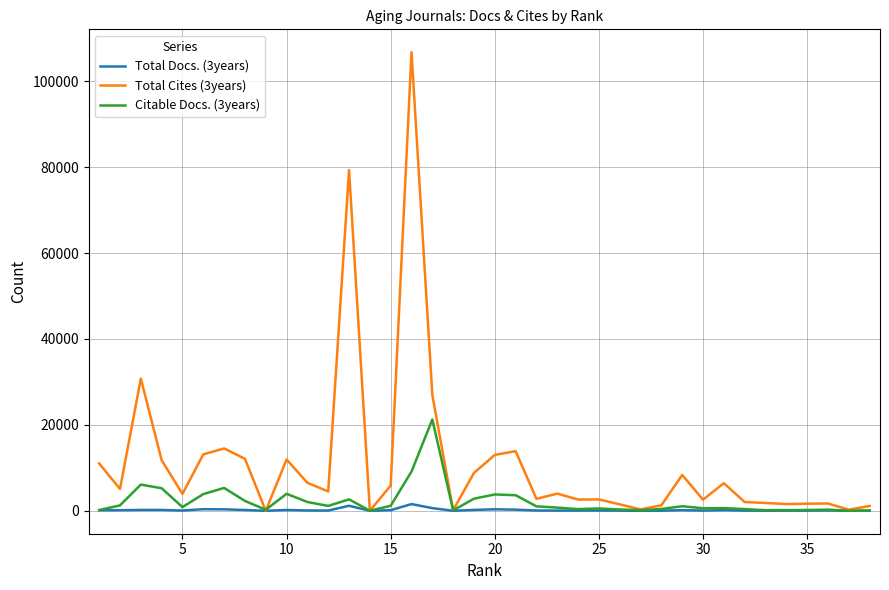

Rank the series at 10 from highest to lowest value.

Total Cites (3years), Citable Docs. (3years), Total Docs. (3years)